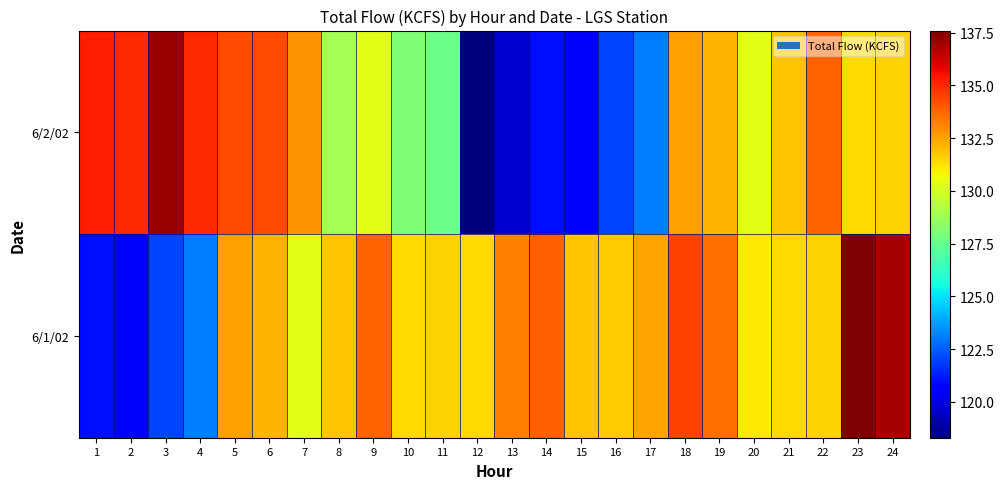

What is the total value across all series at 16?

253.7